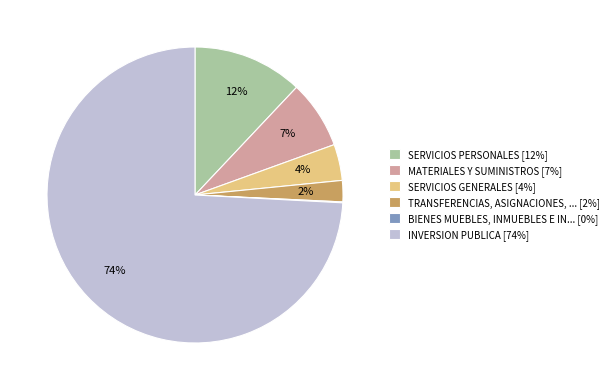

Is the sum of INVERSION PUBLICA [74%] and SERVICIOS PERSONALES [12%] greater than half?

Yes